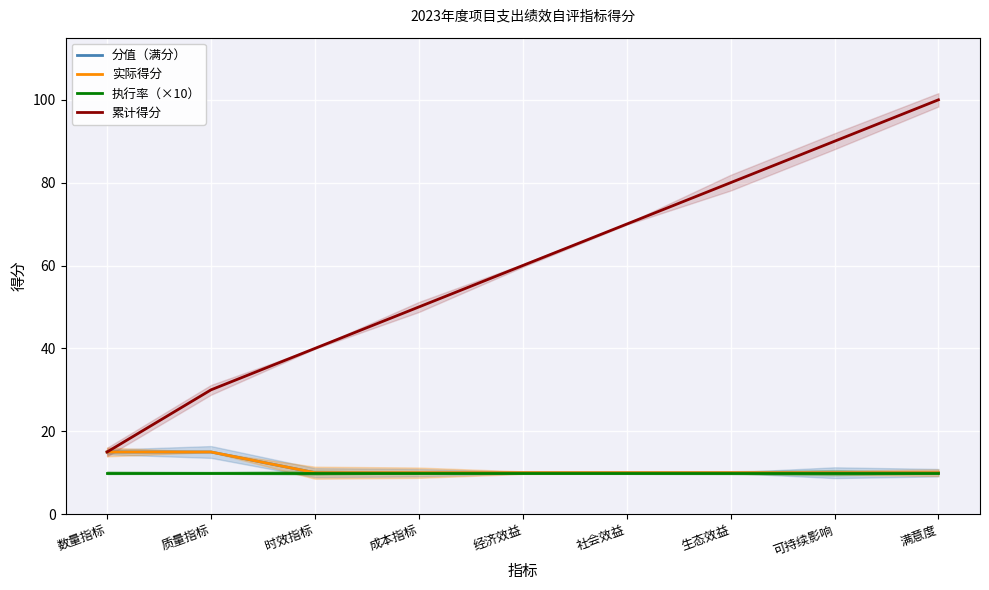

Is this an area chart (filled region under the line)?

No